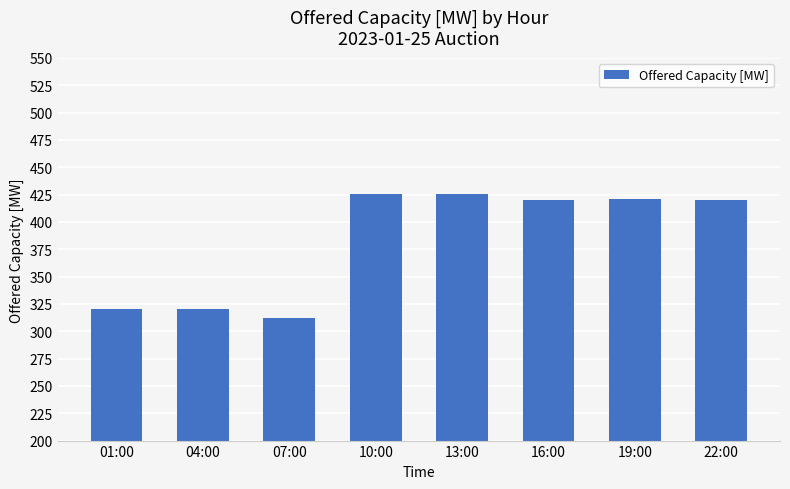

Are the bars grouped side by side (vs. stacked)?

No